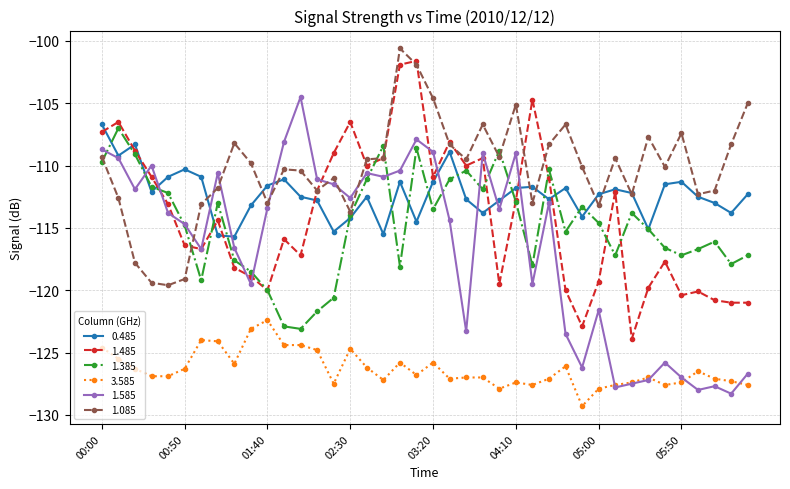

True or false: 1.585 has more than 1 points higher than both neighbors.

True